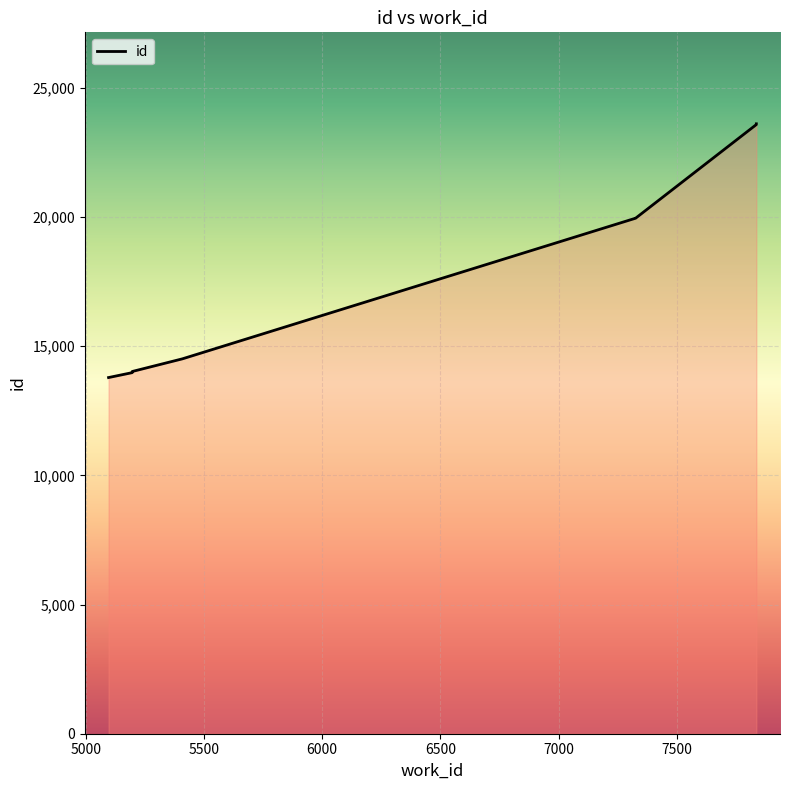

What is the value of the 4th point from the left?

14509